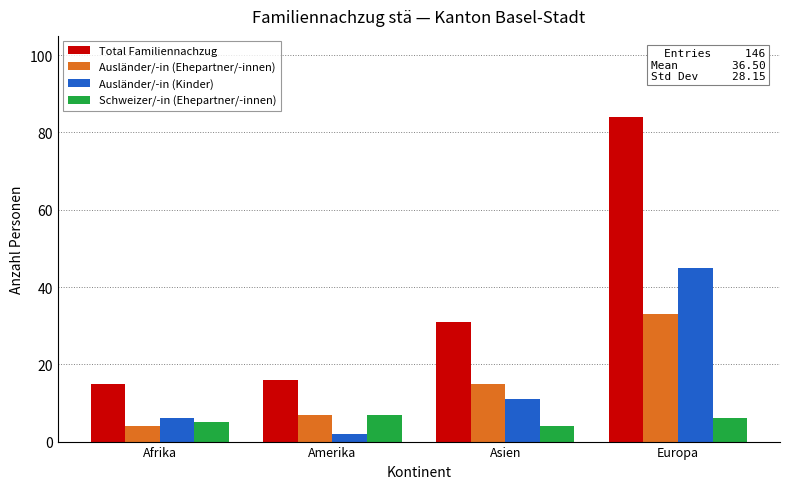

Which series has the largest range (max minus min)?

Total Familiennachzug